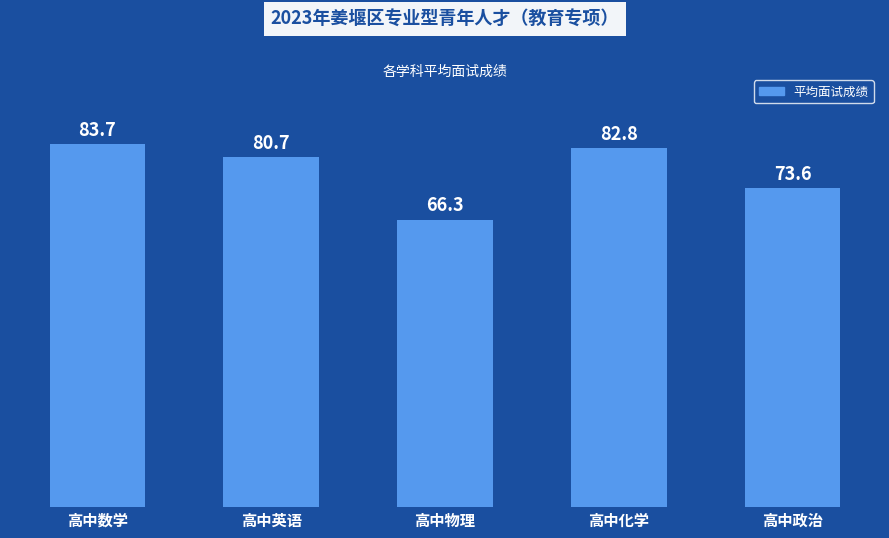

Rank the categories by value from highest to lowest.

高中数学, 高中化学, 高中英语, 高中政治, 高中物理